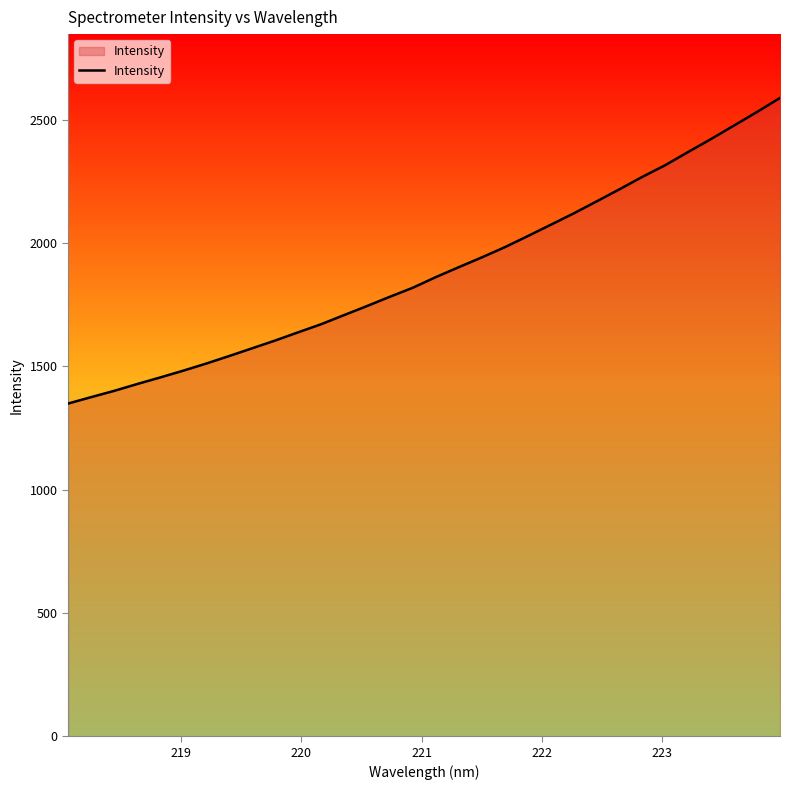

What is the smallest value displayed?

1348.8